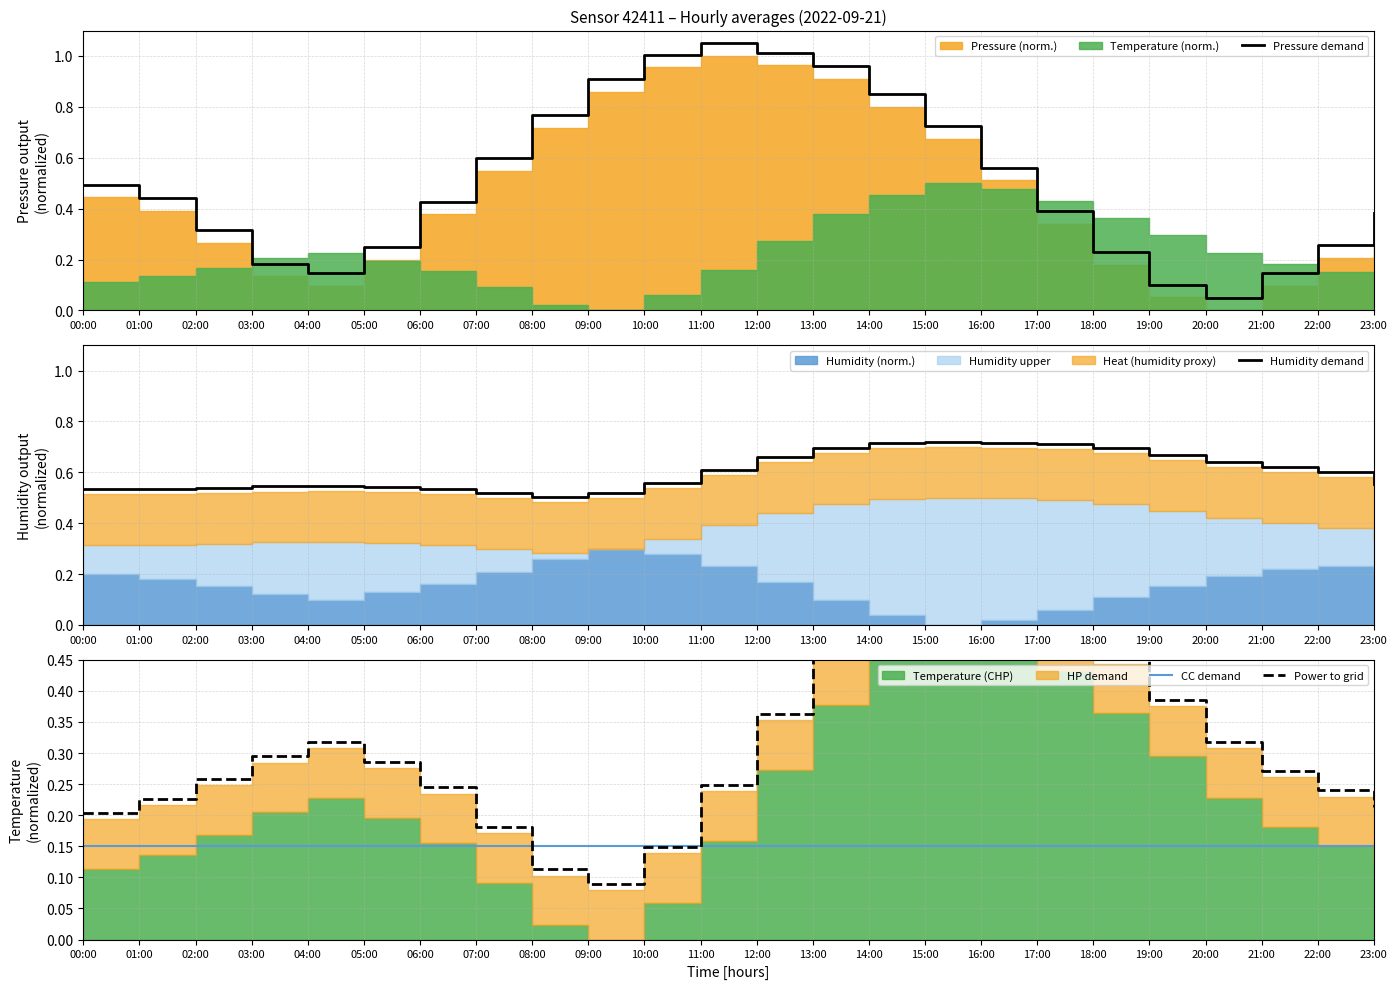

True or false: Humidity demand and Power to grid cross at least once.

False